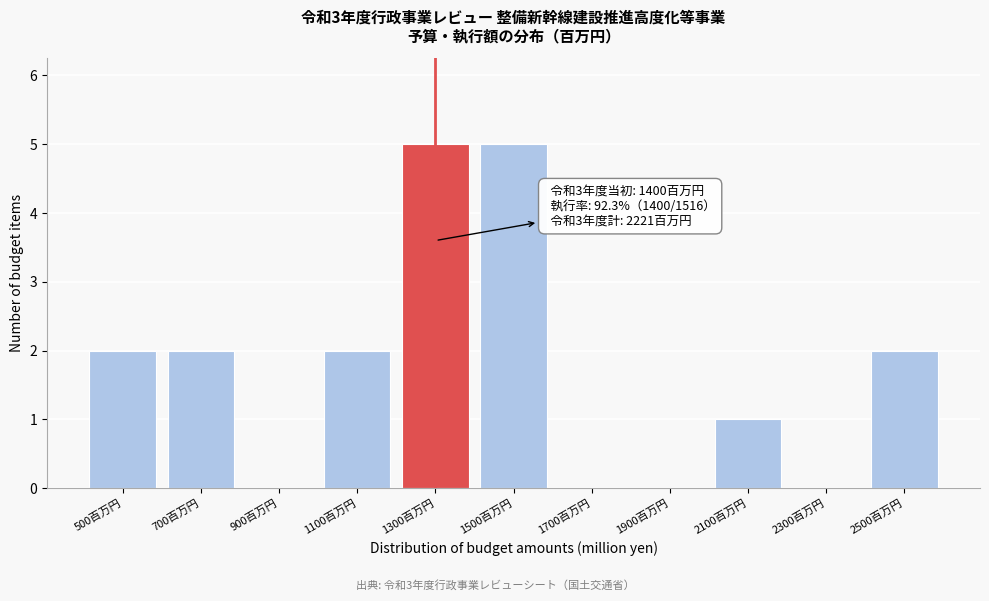

Reading right to left, list all the values displayed in this chart.

2500百万円=2	2300百万円=0	2100百万円=1	1900百万円=0	1700百万円=0	1500百万円=5	1300百万円=5	1100百万円=2	900百万円=0	700百万円=2	500百万円=2